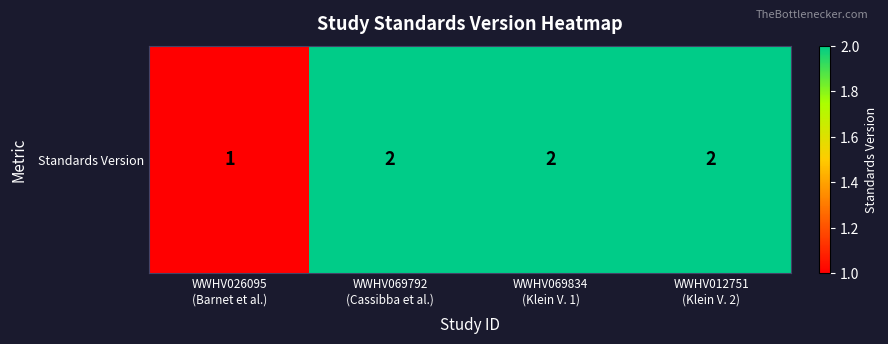

Which label corresponds to the largest value in the chart?

WWHV069792
(Cassibba et al.)